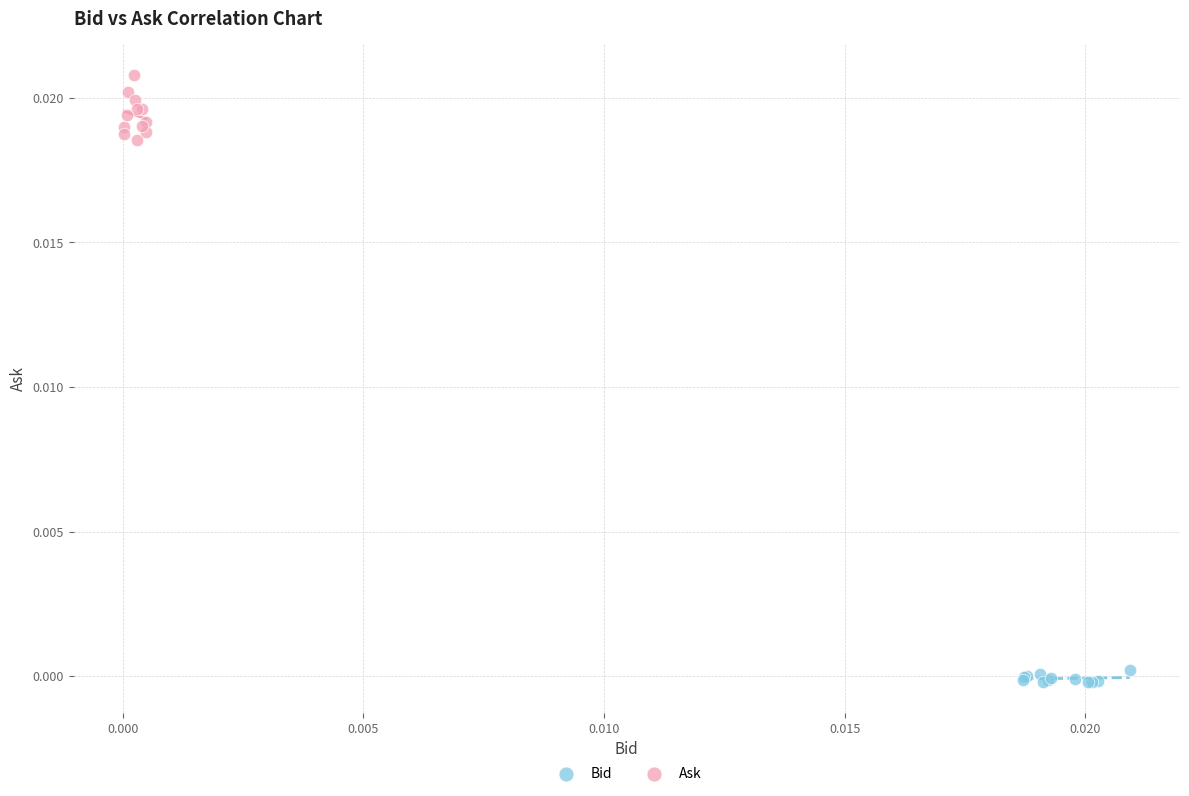

What are all the series names shown in the legend?

Bid, Ask